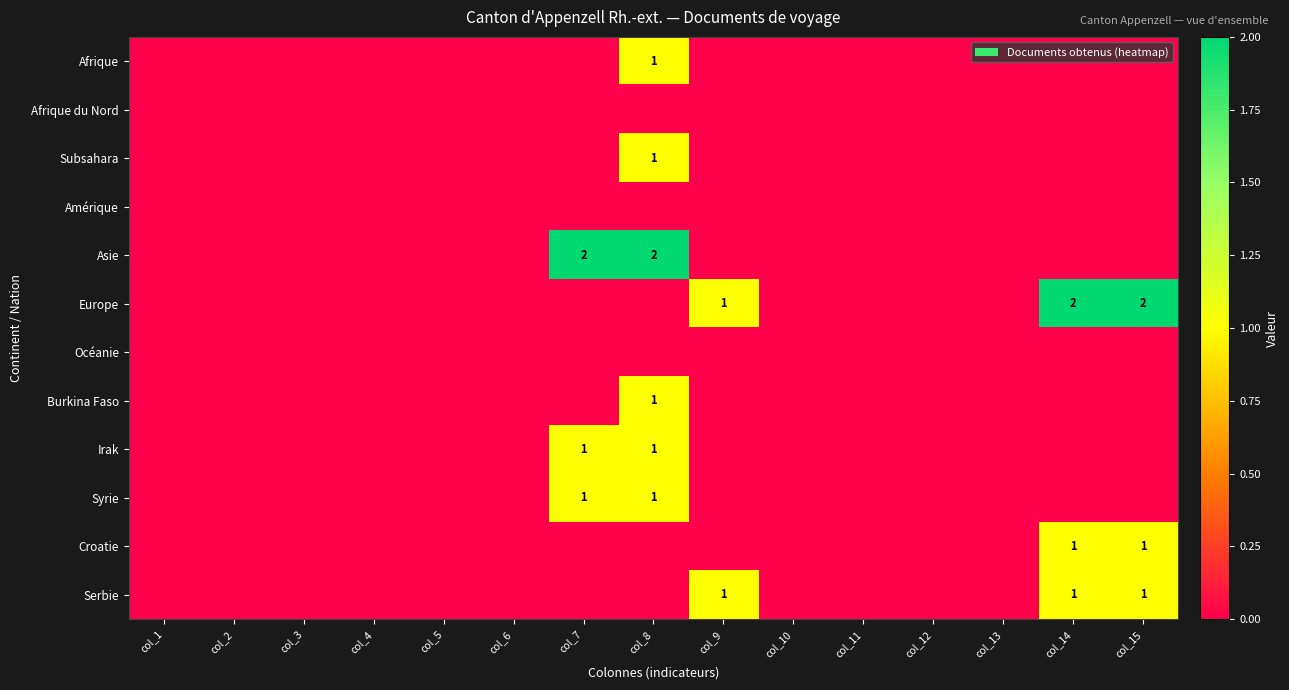

What is the maximum value shown in the chart?

2